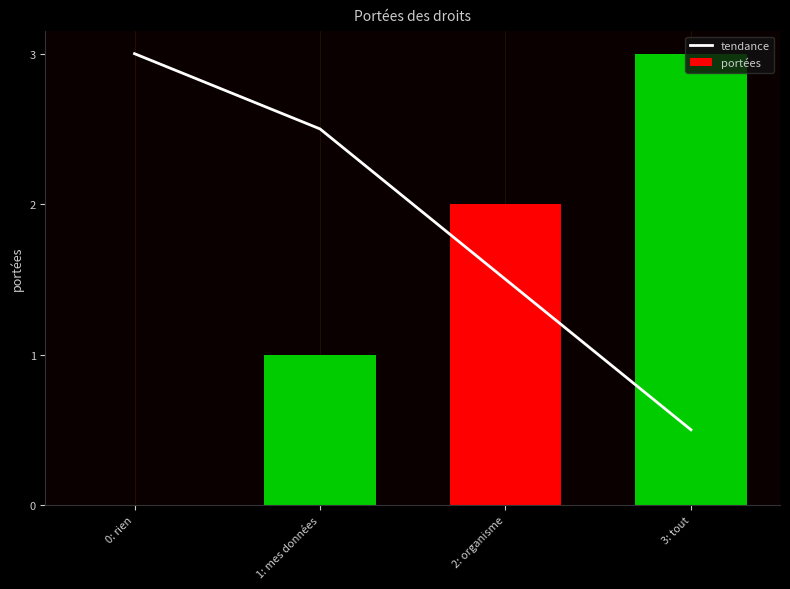

What is the label of the 2nd bar from the left?

1: mes données